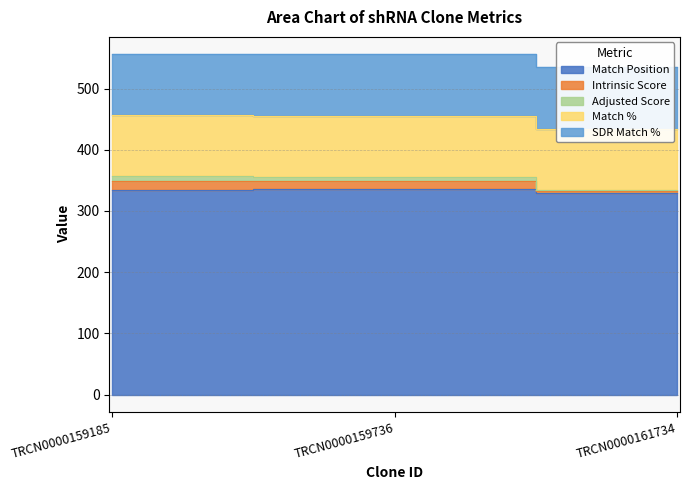

Which category has the highest value in the Match Position series?

TRCN0000159736